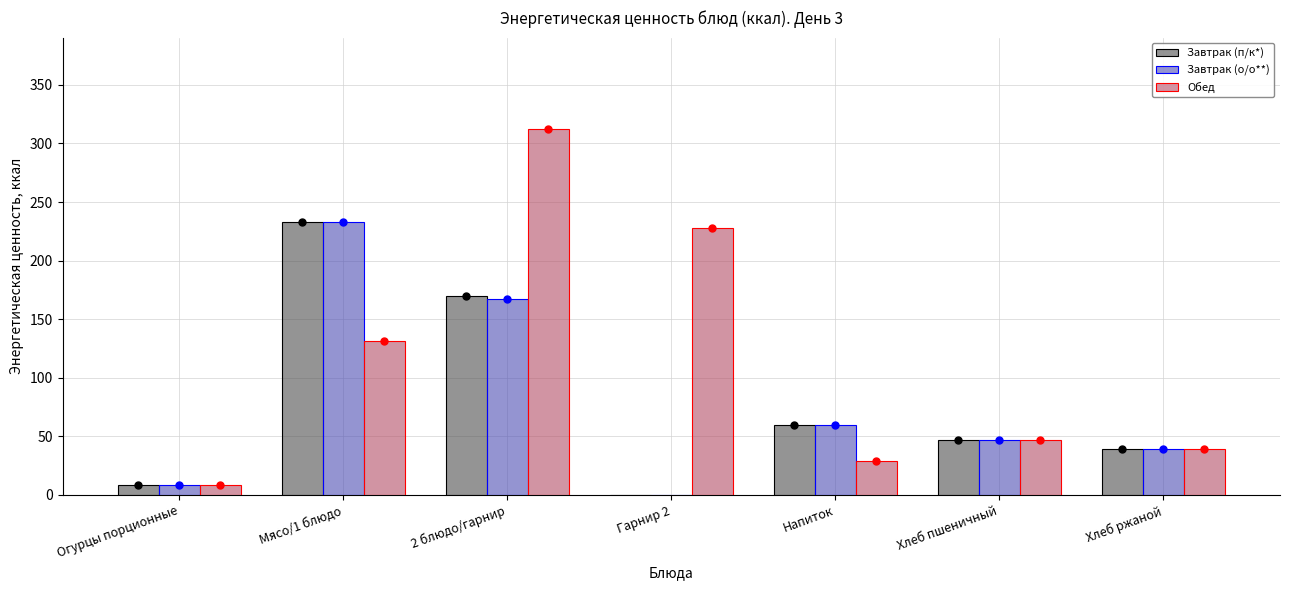

The value of Обед at Напиток is 28.7. True or false?

True